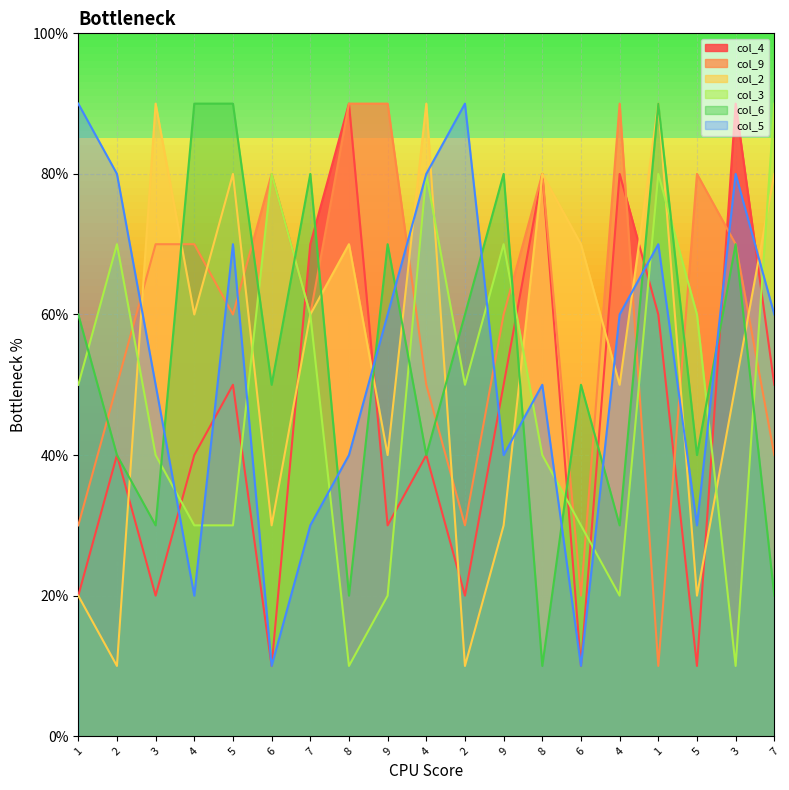

Count the number of categories in the chart.

19